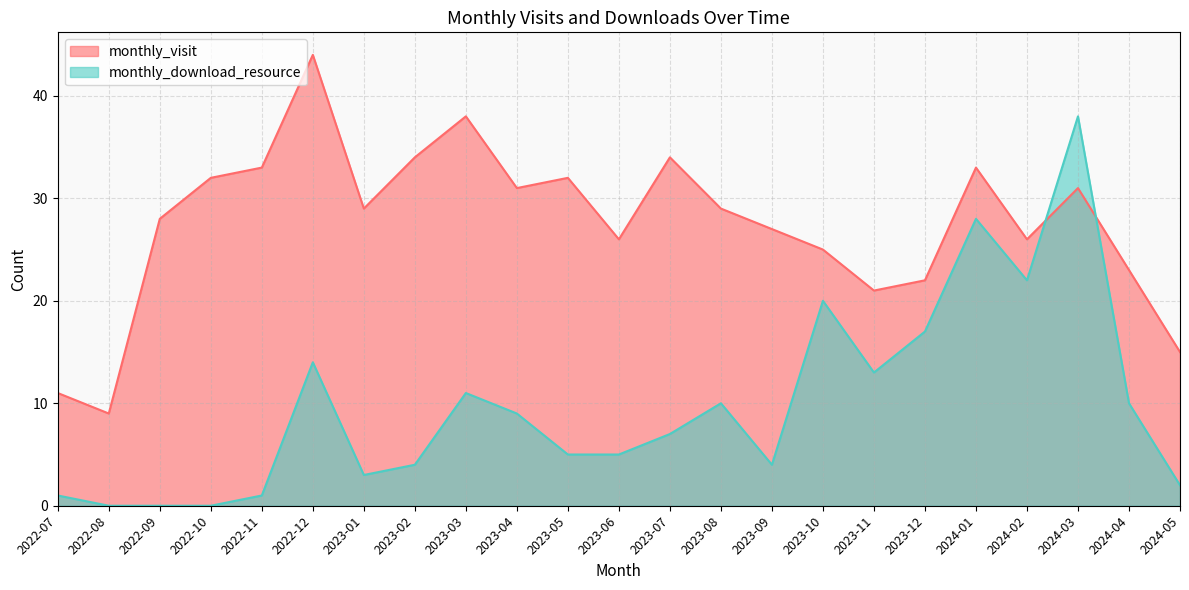

True or false: monthly_visit has a value of 19 at 2023-02.

False